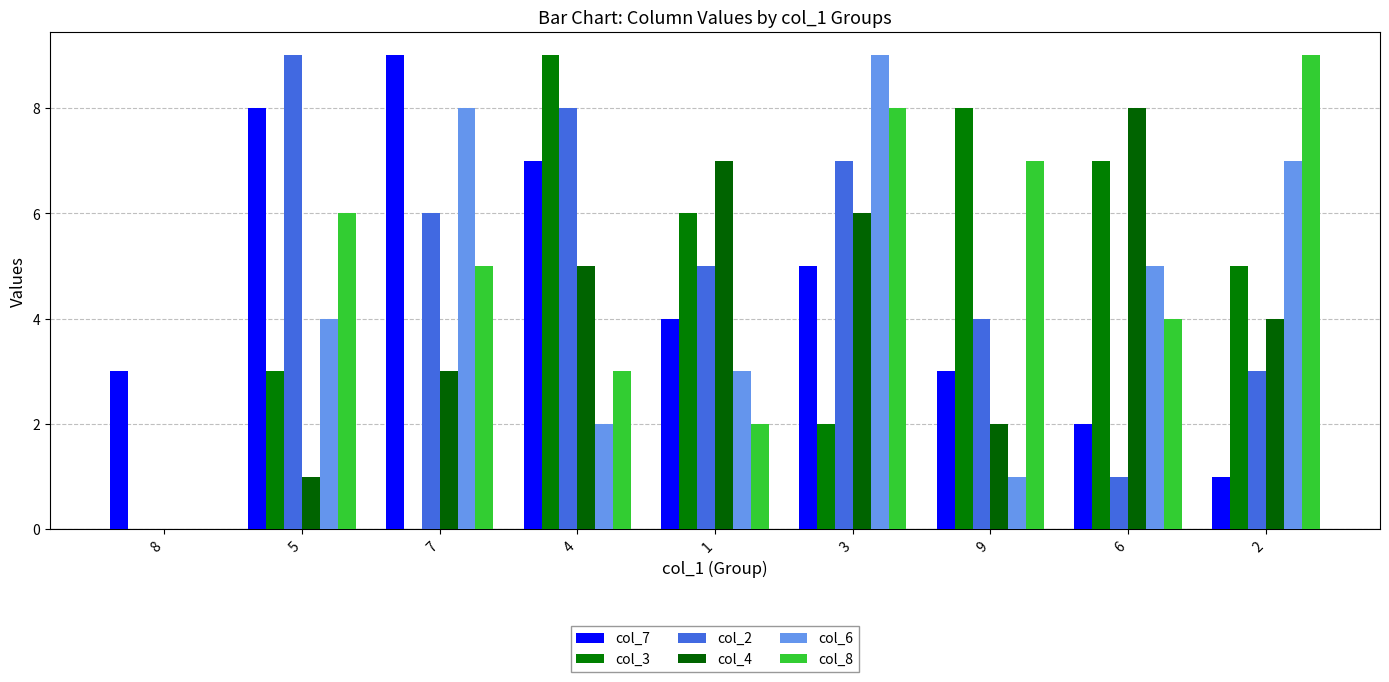

The value of col_7 at 8 is 3. True or false?

True